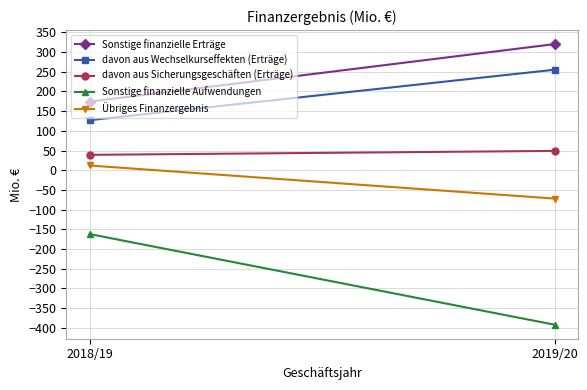

Is this an area chart (filled region under the line)?

No